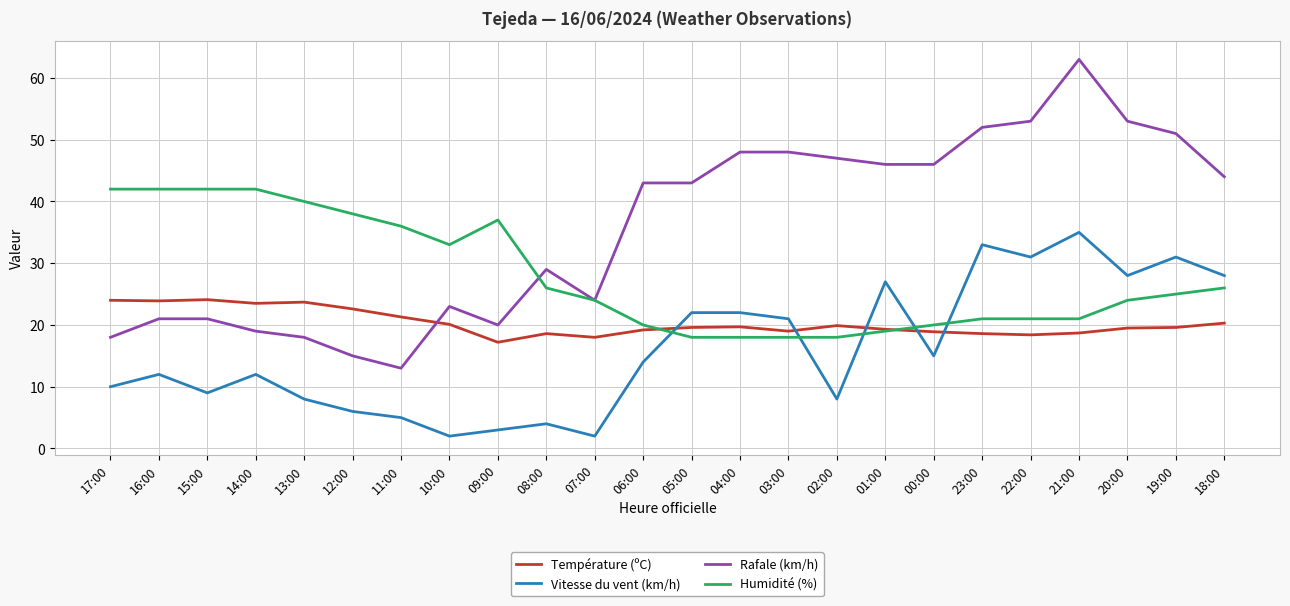

Between 00:00 and 21:00, which series saw the biggest shift?

Vitesse du vent (km/h)